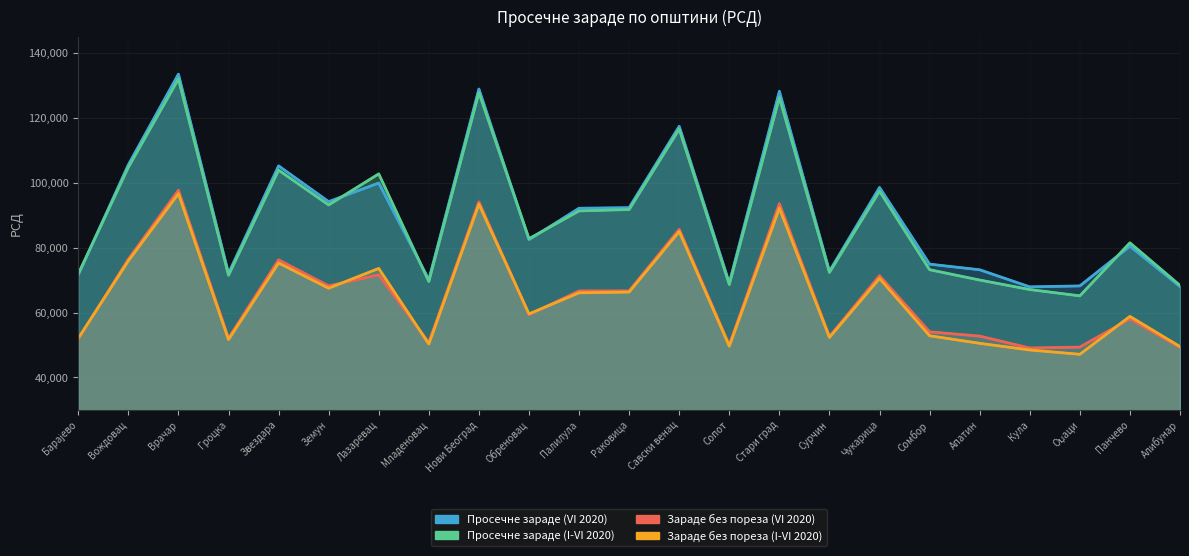

What is the difference between the Просечне зараде (I-VI 2020) values at Савски венац and Оџаци?

51428